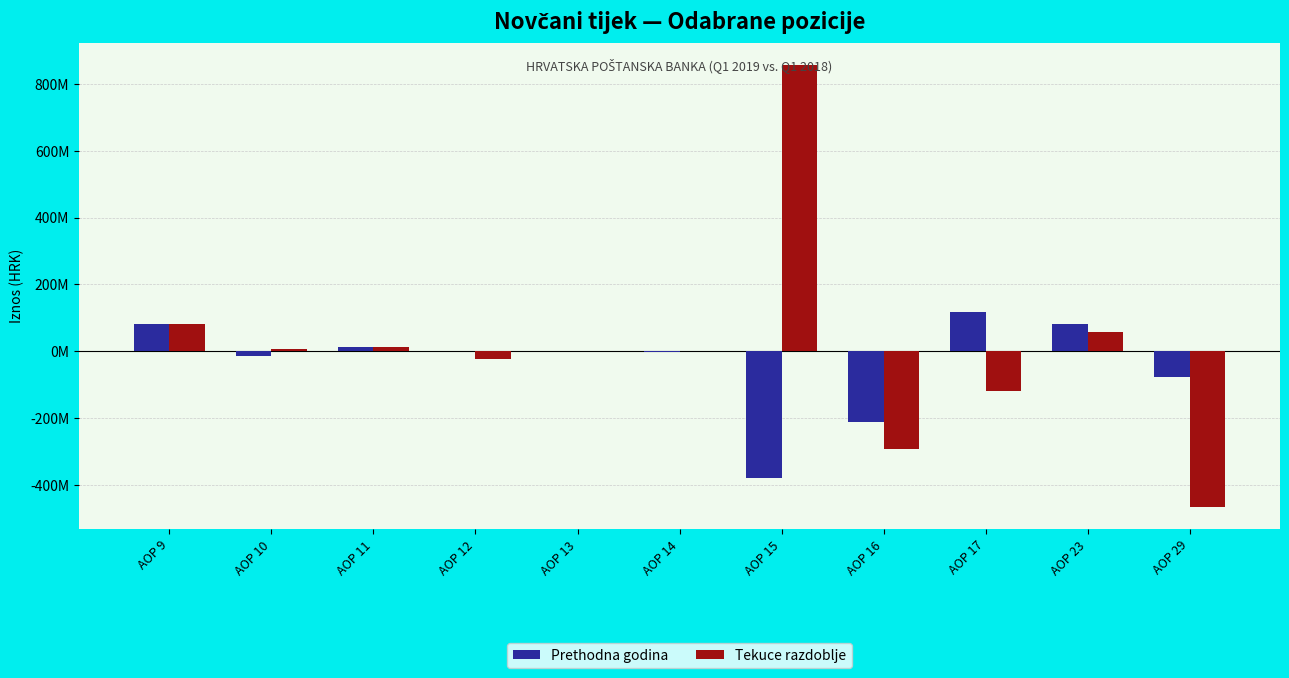

What are all the series names shown in the legend?

Prethodna godina, Tekuce razdoblje